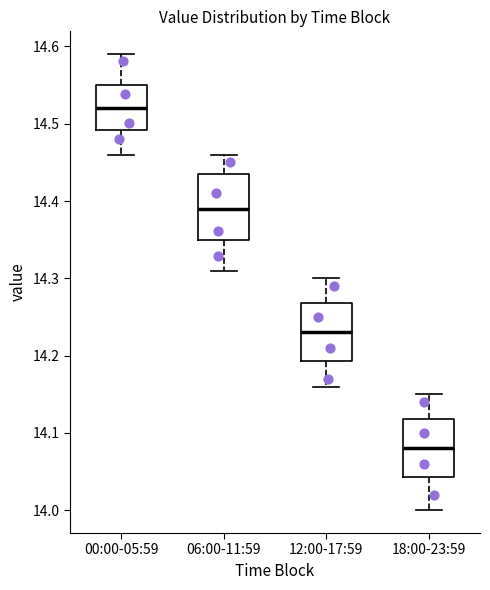

Reading left to right, read every box against the y-axis: the position of its median line, the range the box covers, and the ends of its whiskers. The values are not printed on the chart, so give them approximately, as read against the axis.

00:00-05:59: median 14.52, box 14.49 to 14.55, whiskers 14.46 to 14.59
06:00-11:59: median 14.39, box 14.35 to 14.44, whiskers 14.31 to 14.46
12:00-17:59: median 14.23, box 14.19 to 14.27, whiskers 14.16 to 14.30
18:00-23:59: median 14.08, box 14.04 to 14.12, whiskers 14.00 to 14.15